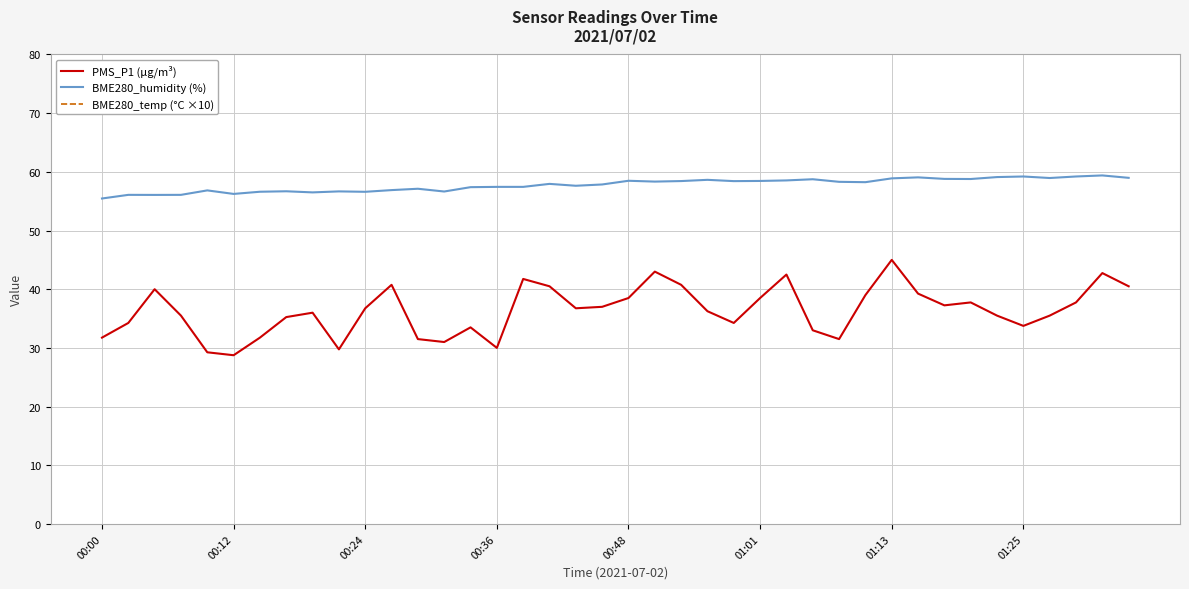

What is the average value of the PMS_P1 (µg/m³) series?

36.4